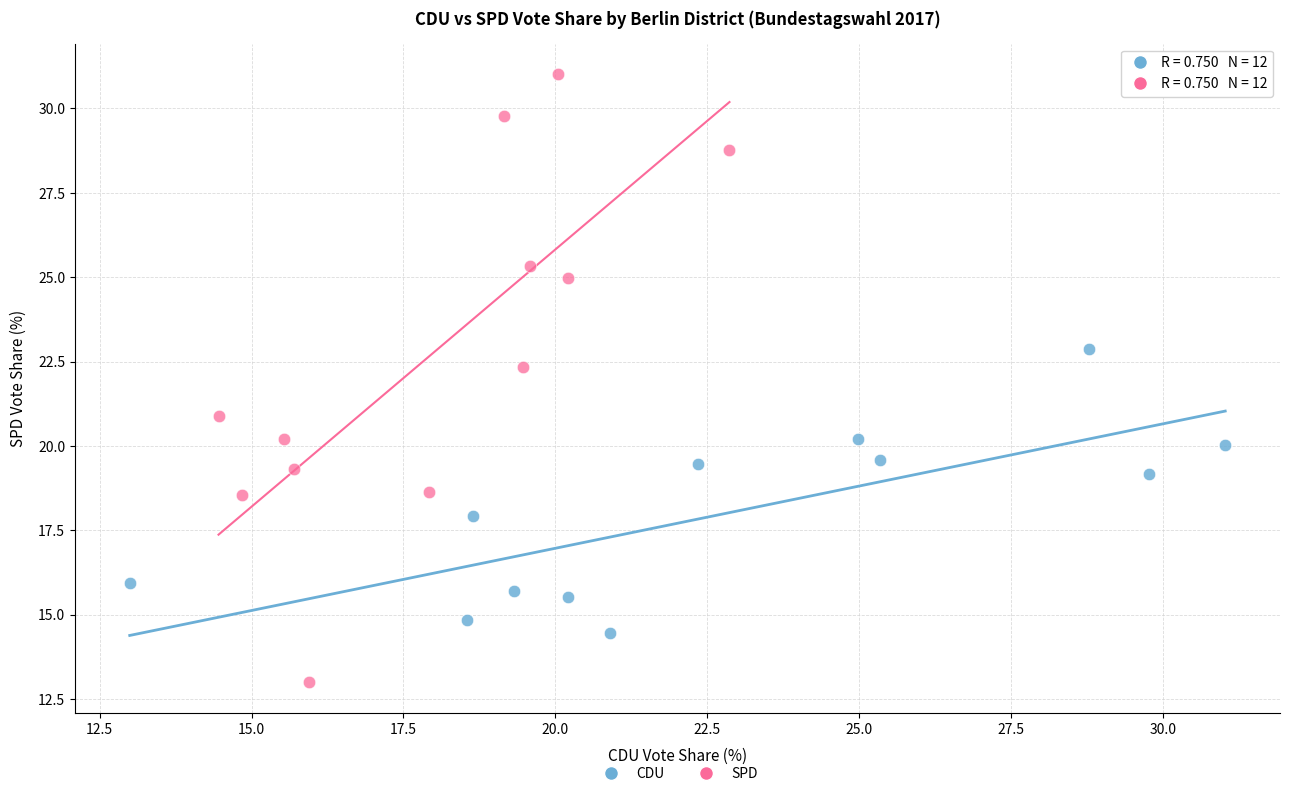

What are all the series names shown in the legend?

CDU, SPD